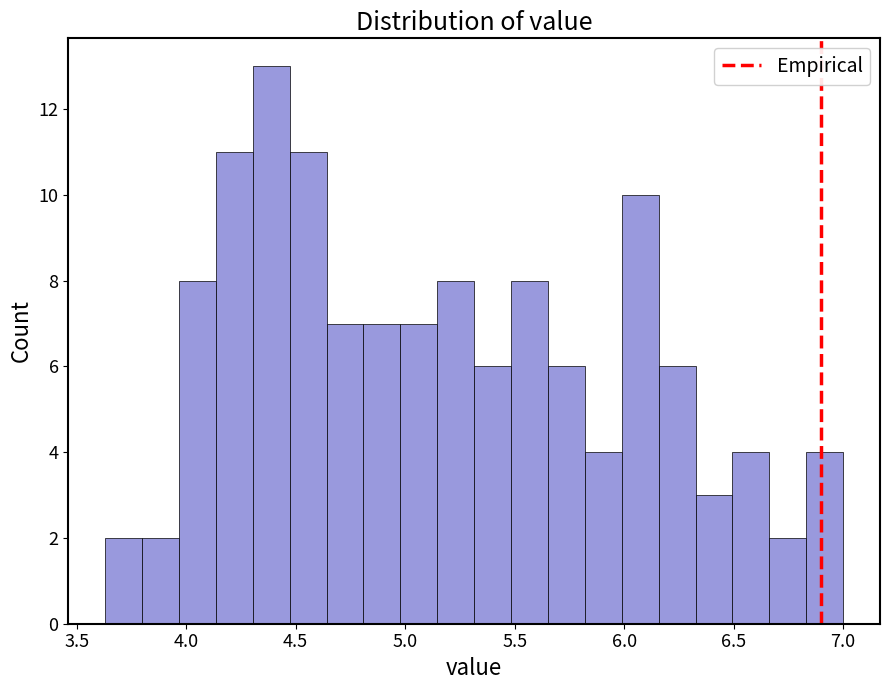

Read against the x-axis, roughly where is the centre of the tallest bar?

4.40